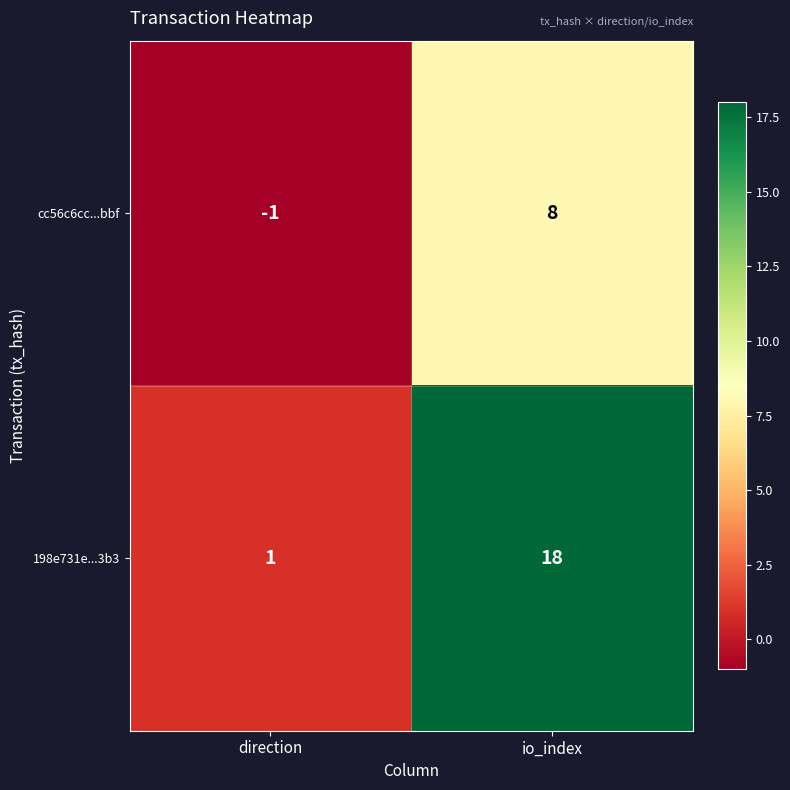

Reading right to left, what are all the values shown in this chart?

cc56c6cc...bbf: io_index=8	direction=-1
198e731e...3b3: io_index=18	direction=1